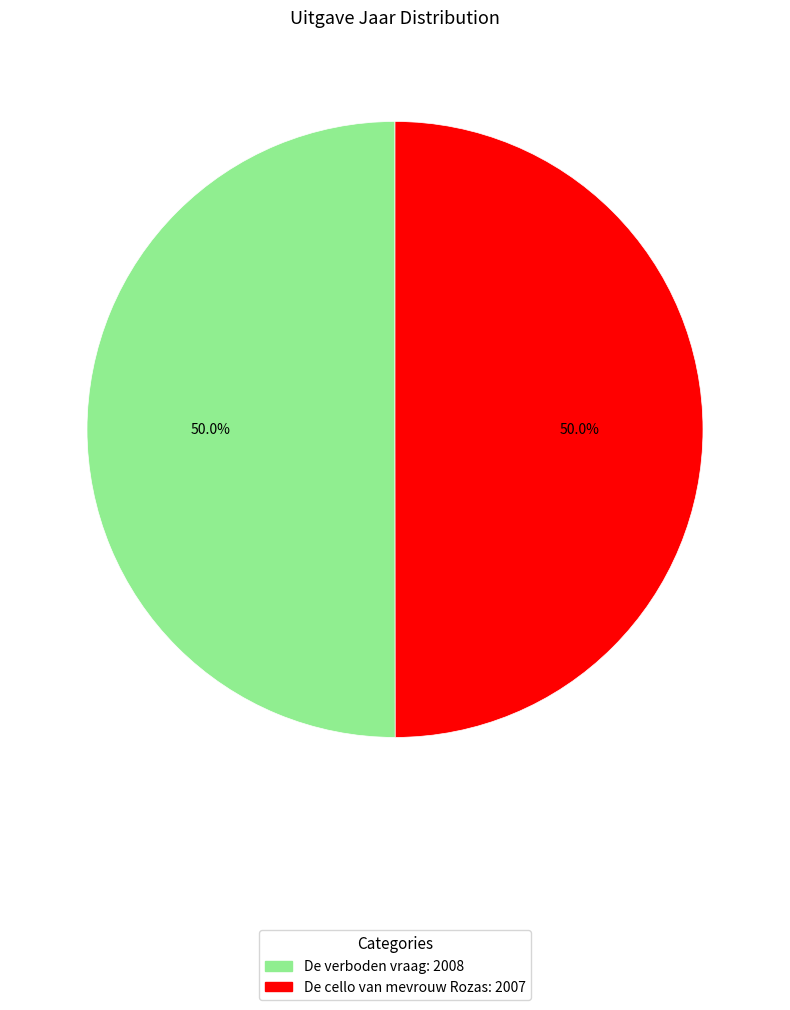

The De verboden vraag slice represents 50% of the pie. True or false?

True